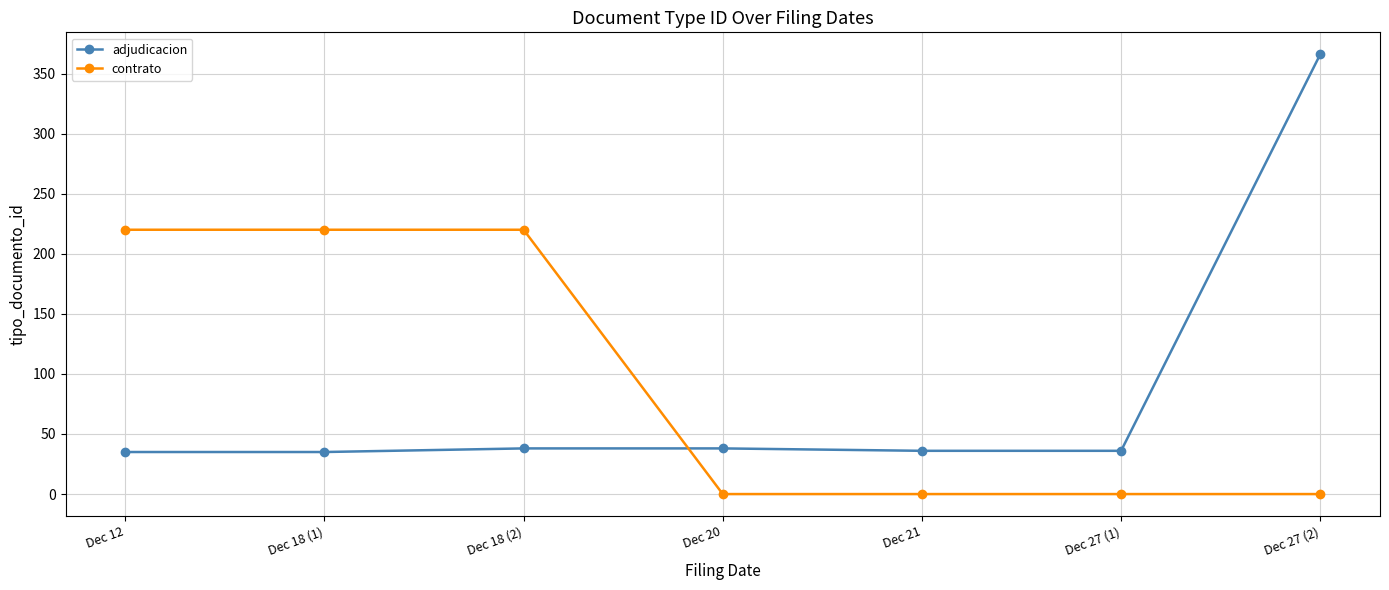

The value of contrato at Dec 18 (1) is 59. True or false?

False